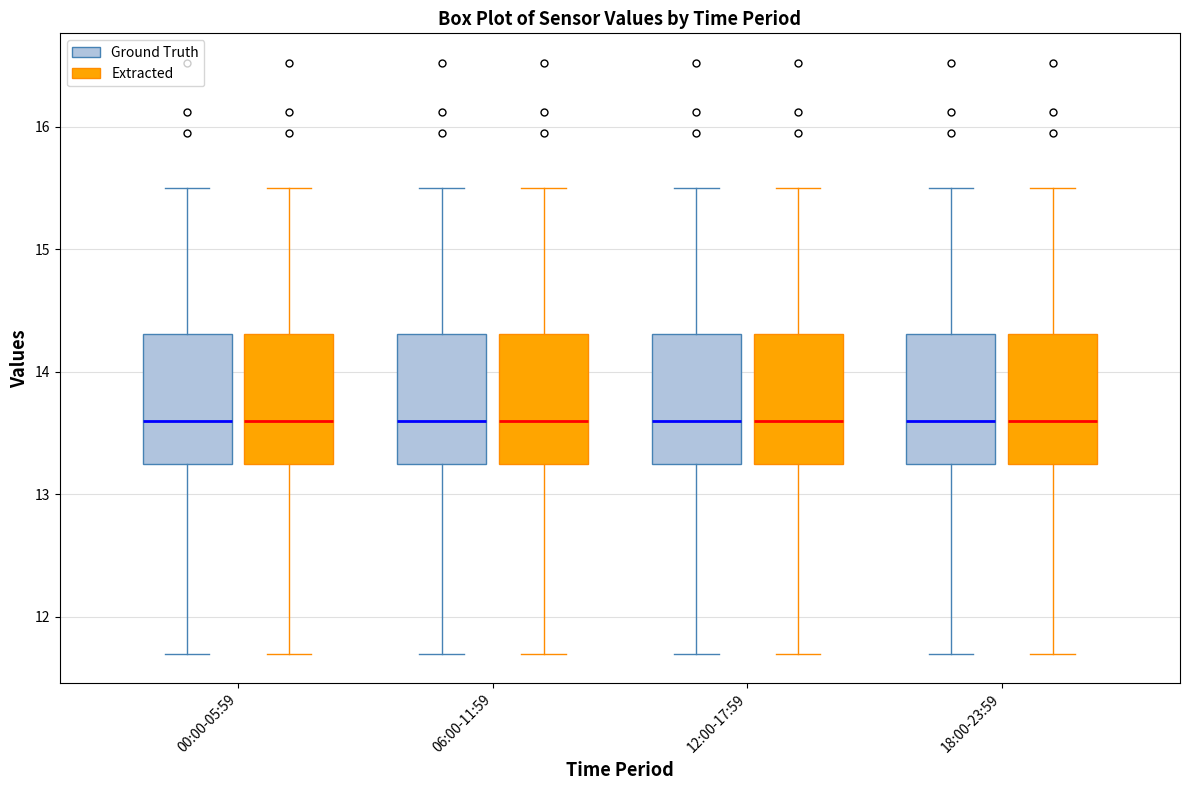

Reading left to right, transcribe this box plot: for each box, give where its median line is, the range the box spans, and where its two whiskers end, as read against the y-axis. The values are not printed on the chart, so give them approximately, as read against the axis.

00:00-05:59 (Ground Truth): median 13.6, box 13.2 to 14.3, whiskers 11.7 to 15.5
00:00-05:59 (Extracted): median 13.6, box 13.2 to 14.3, whiskers 11.7 to 15.5
06:00-11:59 (Ground Truth): median 13.6, box 13.2 to 14.3, whiskers 11.7 to 15.5
06:00-11:59 (Extracted): median 13.6, box 13.2 to 14.3, whiskers 11.7 to 15.5
12:00-17:59 (Ground Truth): median 13.6, box 13.2 to 14.3, whiskers 11.7 to 15.5
12:00-17:59 (Extracted): median 13.6, box 13.2 to 14.3, whiskers 11.7 to 15.5
18:00-23:59 (Ground Truth): median 13.6, box 13.2 to 14.3, whiskers 11.7 to 15.5
18:00-23:59 (Extracted): median 13.6, box 13.2 to 14.3, whiskers 11.7 to 15.5